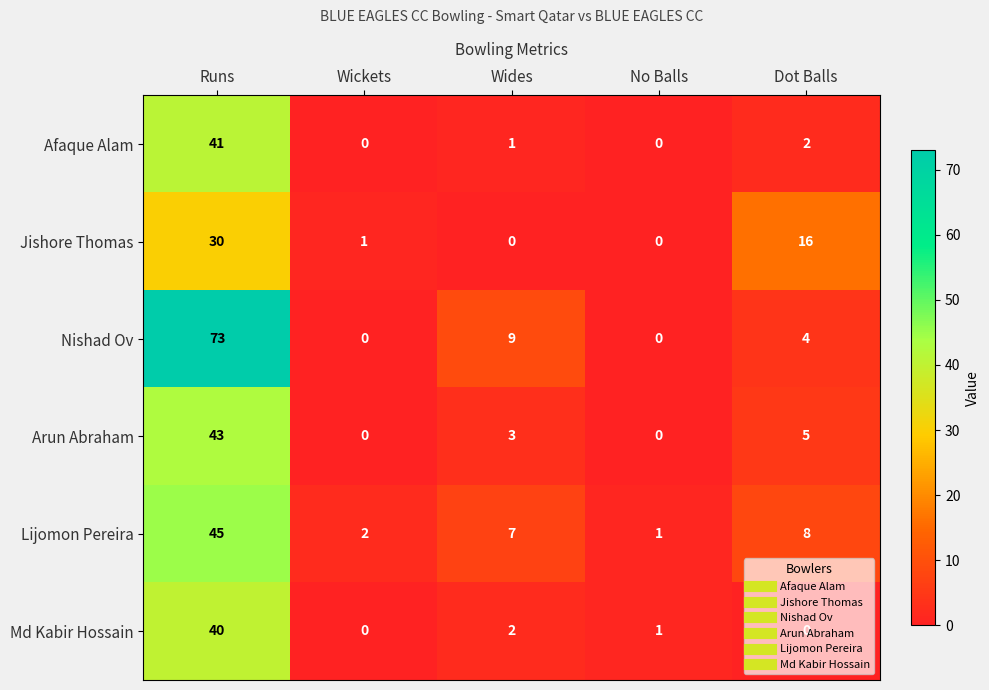

Between Wickets and Dot Balls, which series saw the biggest shift?

Jishore Thomas